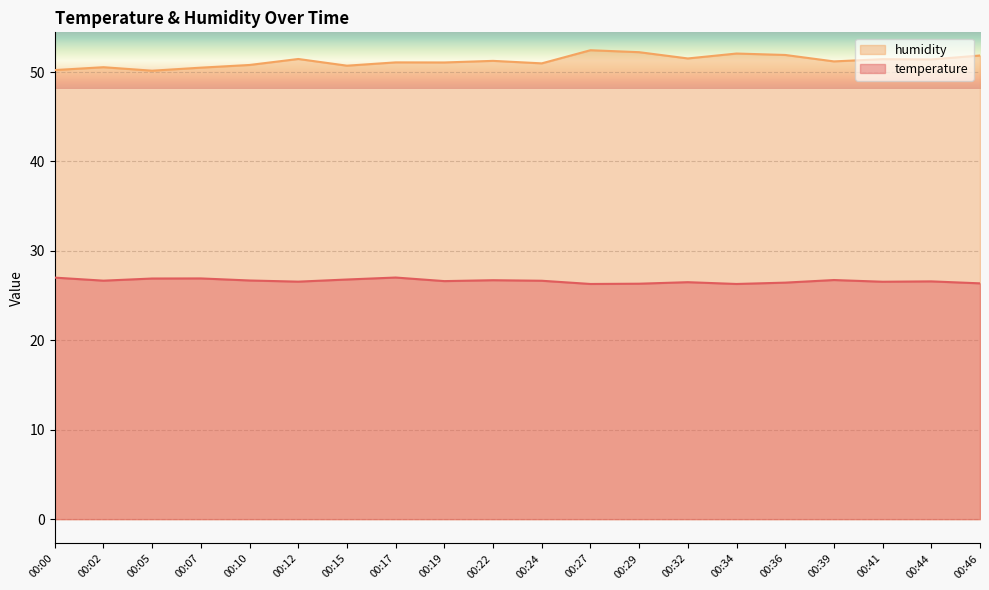

Read the temperature value at 00:07.

26.9